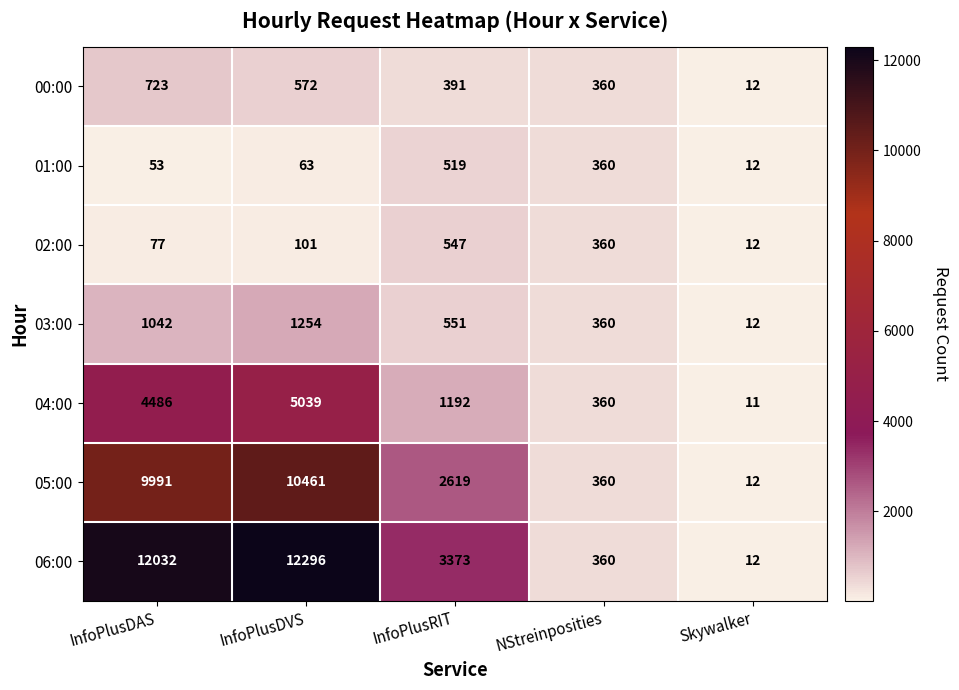

Which label corresponds to the smallest value in the chart?

Skywalker